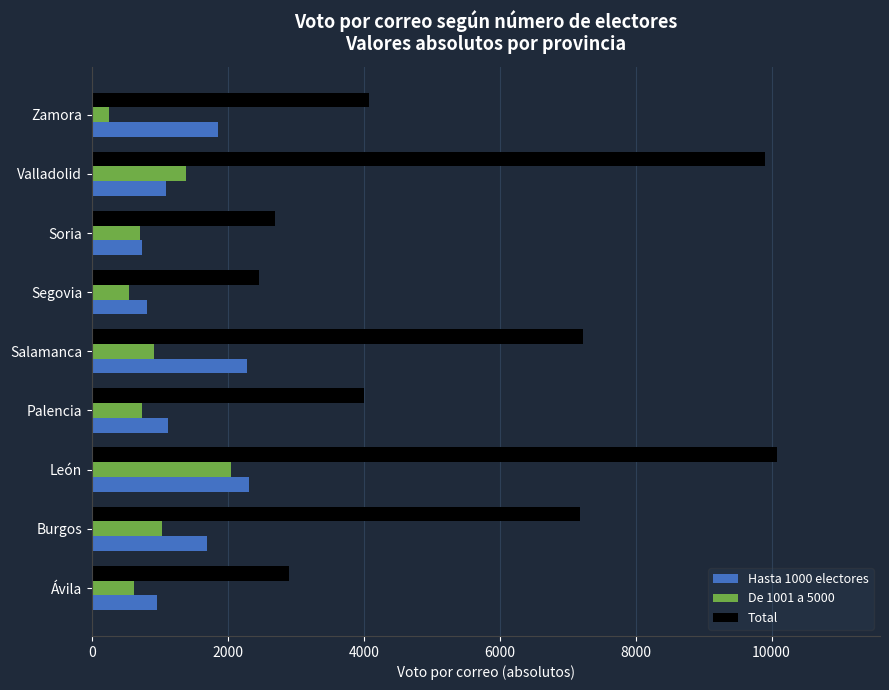

Where is Hasta 1000 electores nearest to the value 1523?

Burgos